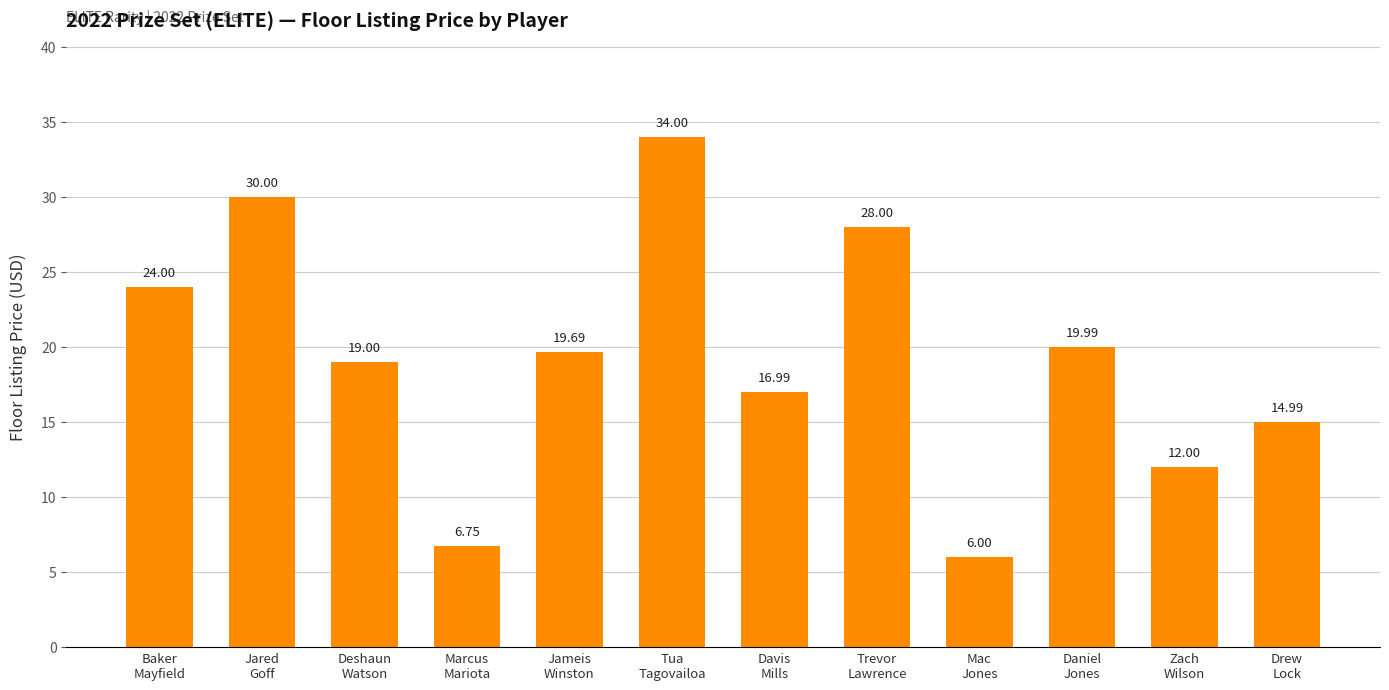

Where does the data first go above 19?

Baker
Mayfield